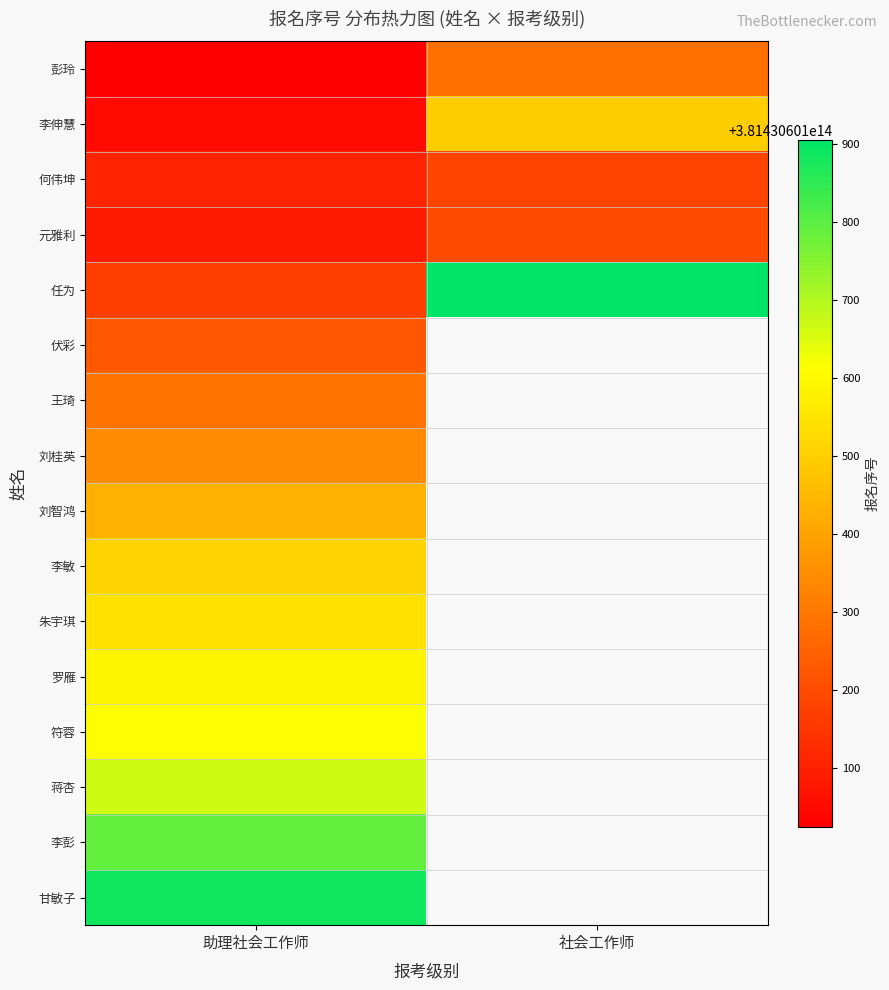

What is the highest value of the 社会工作师 series?

381430601000905